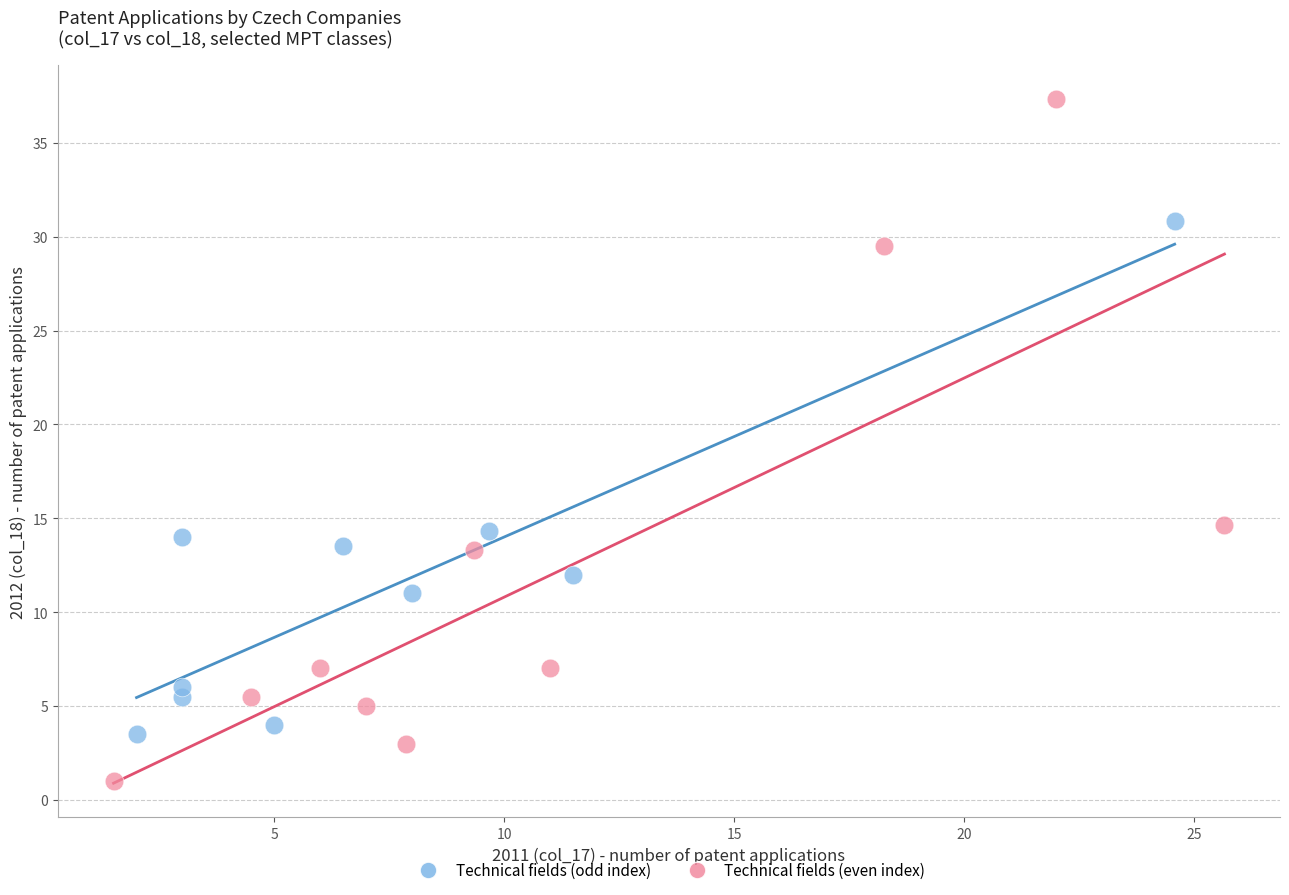

Which series has the widest spread of Y values?

Technical fields (even index)